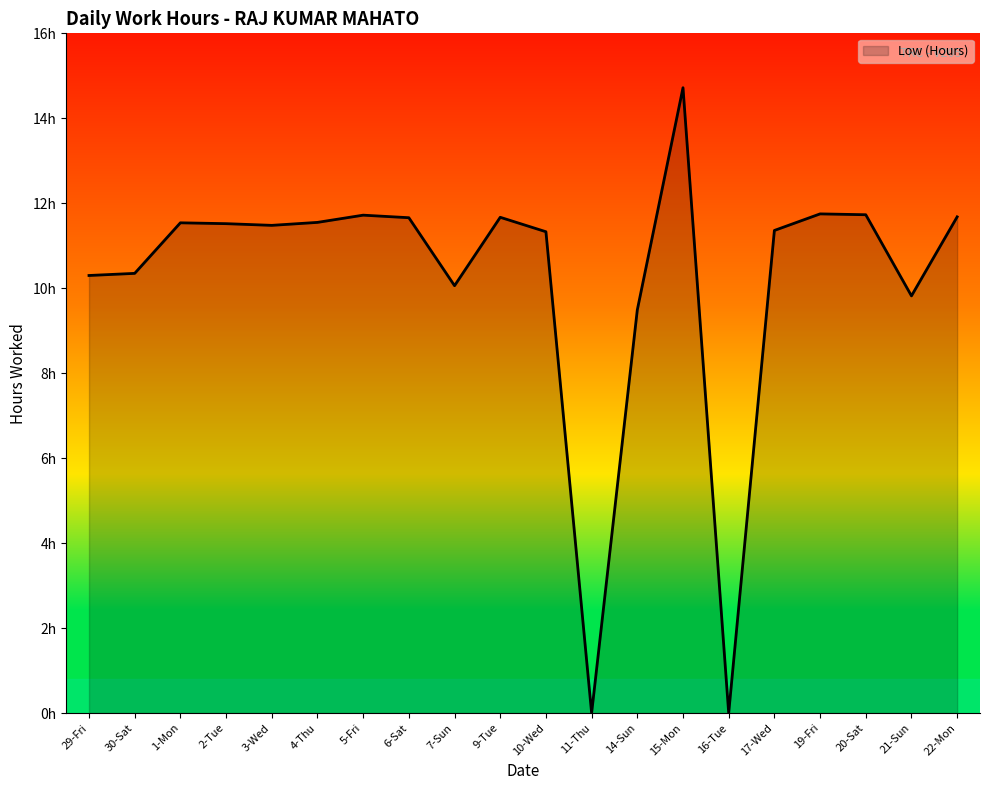

What position from the right is 1-Mon?

18